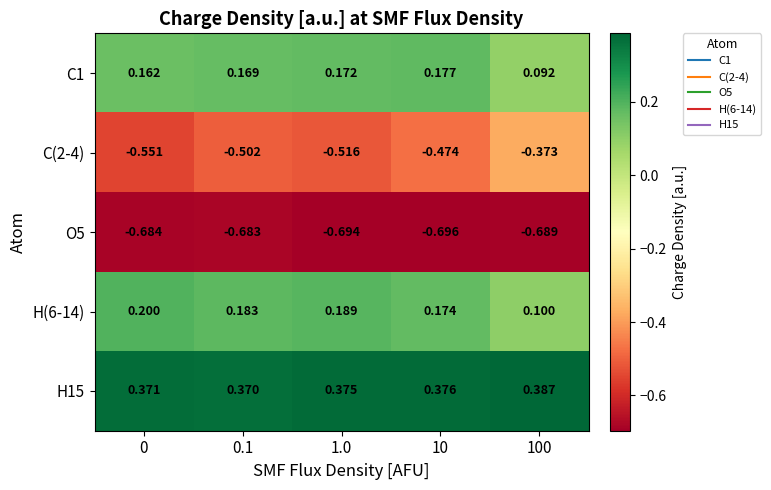

What is the maximum value shown in the chart?

0.4